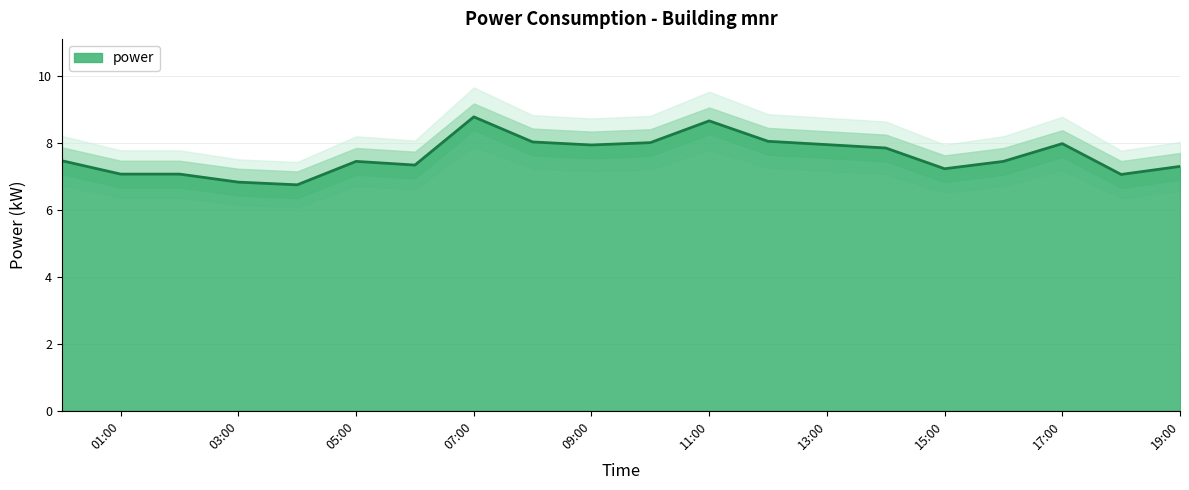

What is the maximum value for power?

8.8